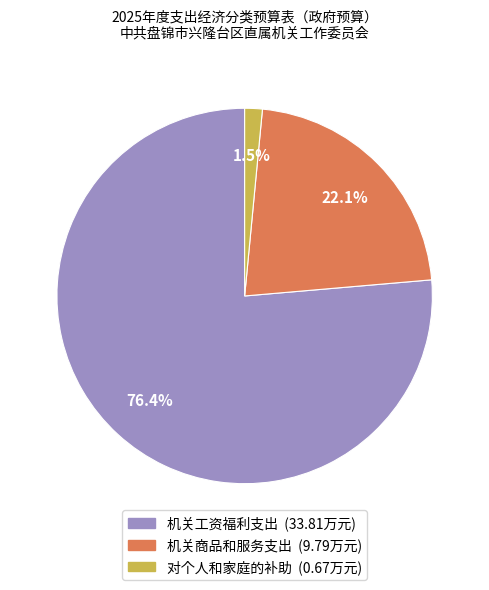

Is it true that 机关商品和服务支出 is 22% of the pie?

True